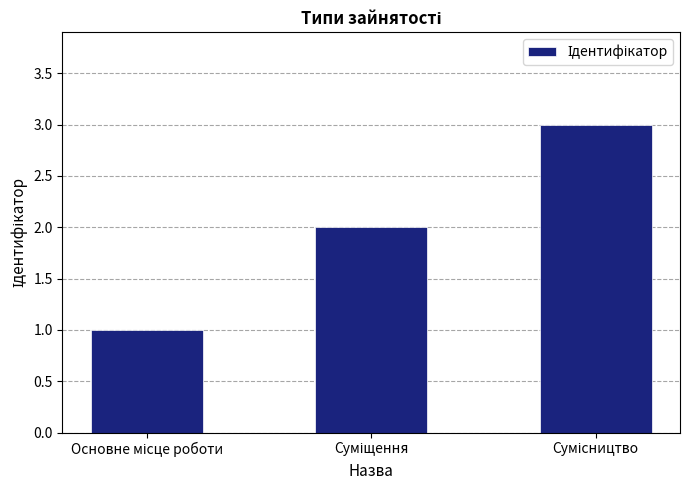

What is the greatest value displayed?

3